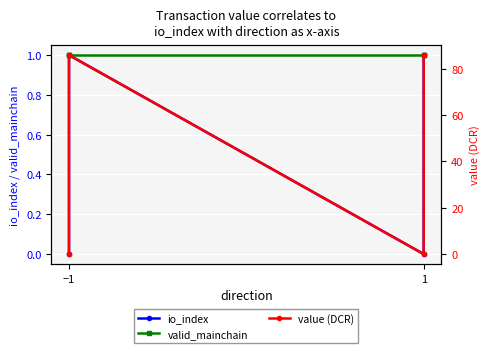

The value of valid_mainchain at 1 is 1.0. True or false?

True